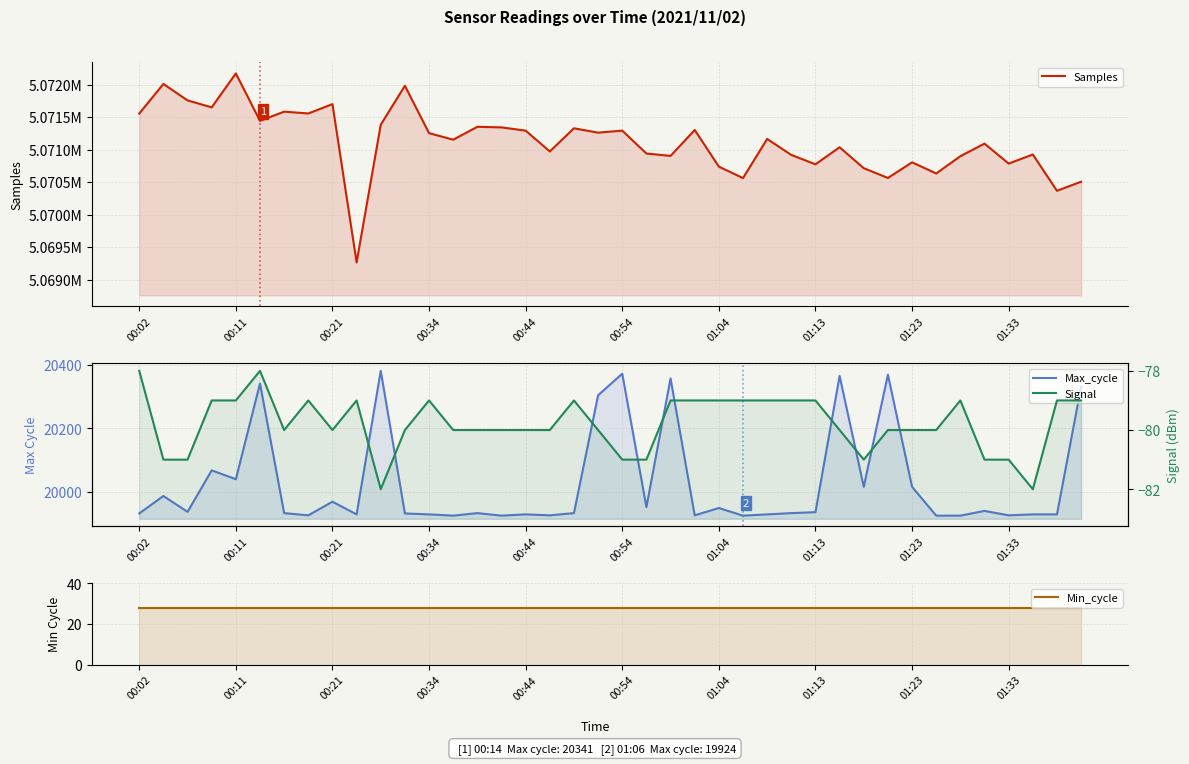

Between 11 and 34, which series saw the biggest shift?

Samples